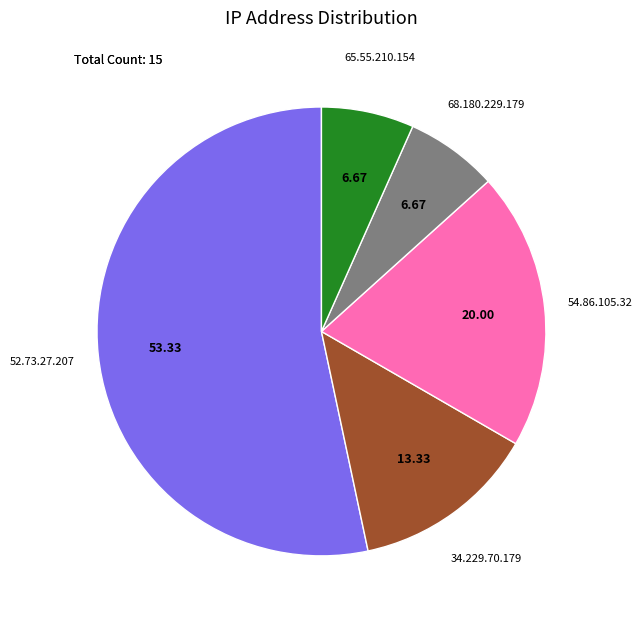

True or false: 54.86.105.32 accounts for 27% of the total.

False